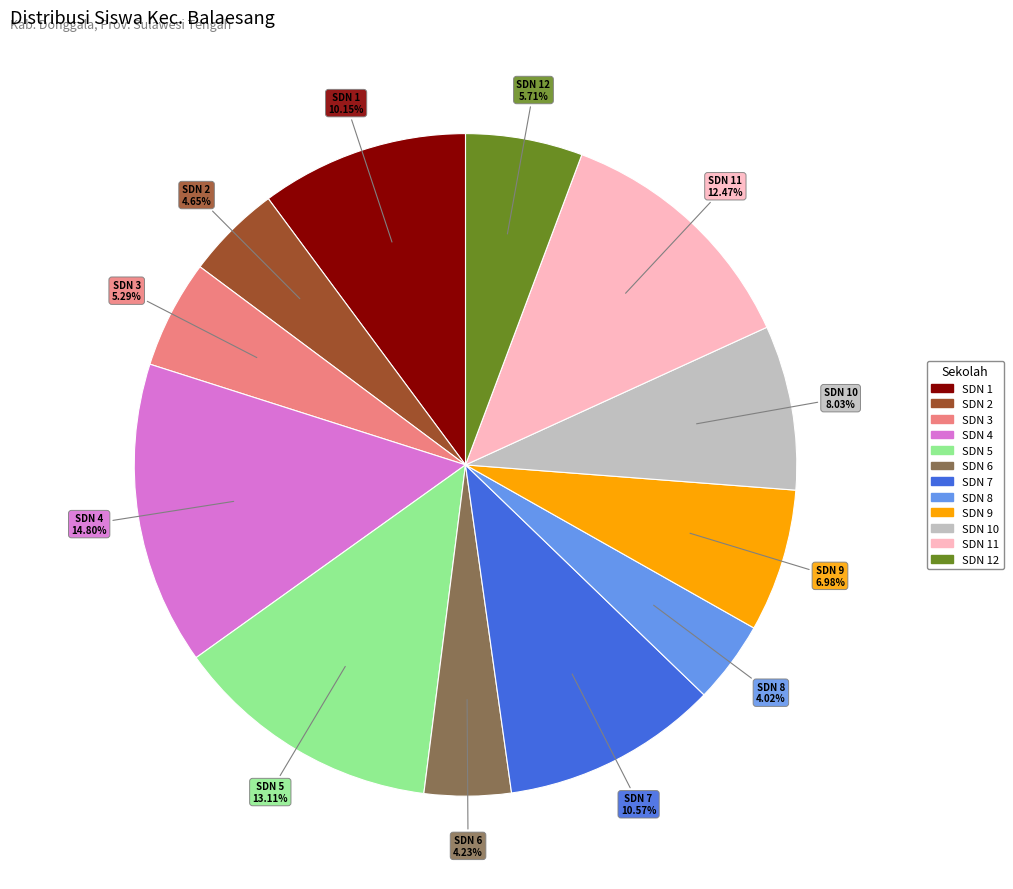

Does any single category account for the majority?

No